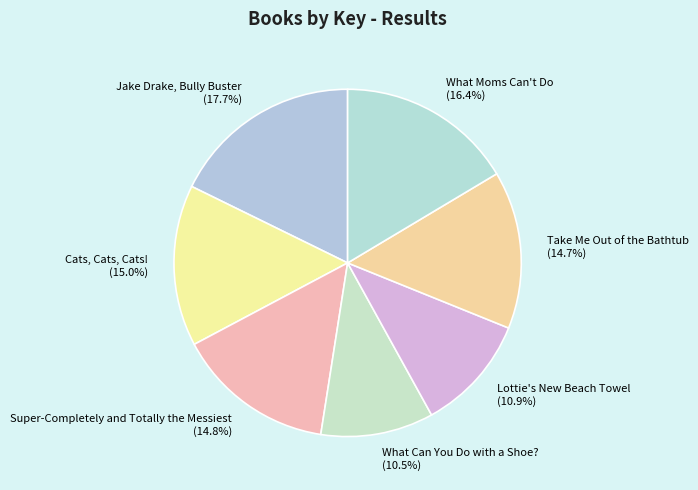

Is What Can You Do with a Shoe? the majority of the pie?

No